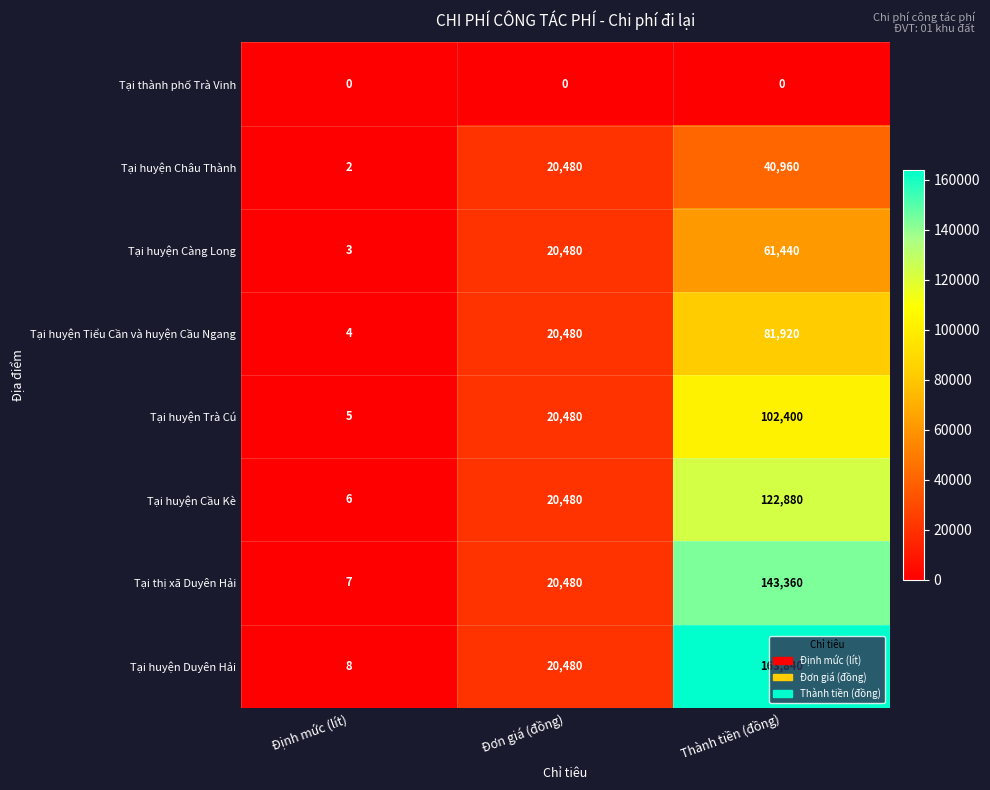

True or false: Tại huyện Cầu Kè has a value of 6 at Định mức (lít).

True